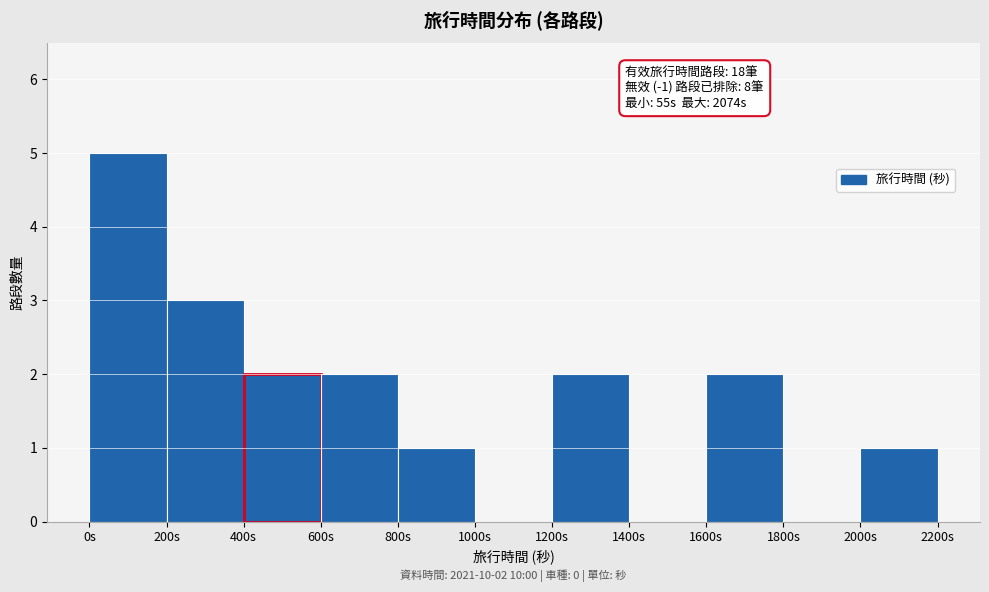

Over which range of the x-axis is the bar tallest?

0 to 200